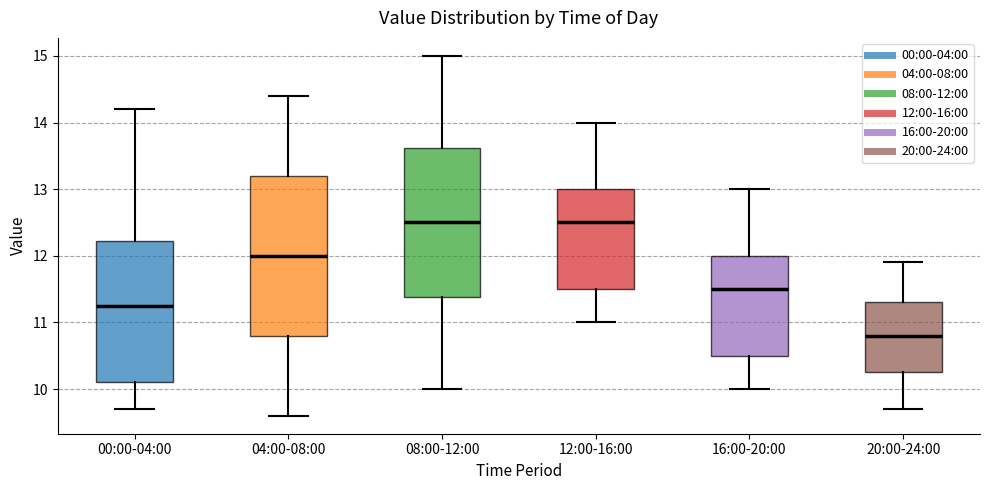

Reading left to right, transcribe this box plot: for each box, give where its median line is, the range the box spans, and where its two whiskers end, as read against the y-axis. The values are not printed on the chart, so give them approximately, as read against the axis.

00:00-04:00: median 11.3, box 10.1 to 12.2, whiskers 9.7 to 14.2
04:00-08:00: median 12.0, box 10.8 to 13.2, whiskers 9.6 to 14.4
08:00-12:00: median 12.5, box 11.4 to 13.6, whiskers 10.0 to 15.0
12:00-16:00: median 12.5, box 11.5 to 13.0, whiskers 11.0 to 14.0
16:00-20:00: median 11.5, box 10.5 to 12.0, whiskers 10.0 to 13.0
20:00-24:00: median 10.8, box 10.3 to 11.3, whiskers 9.7 to 11.9